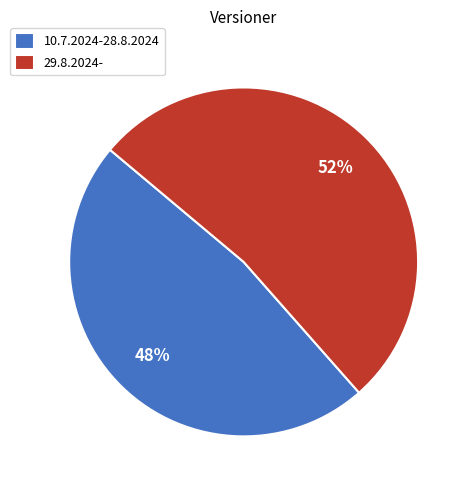

Is there a majority slice in this chart?

Yes